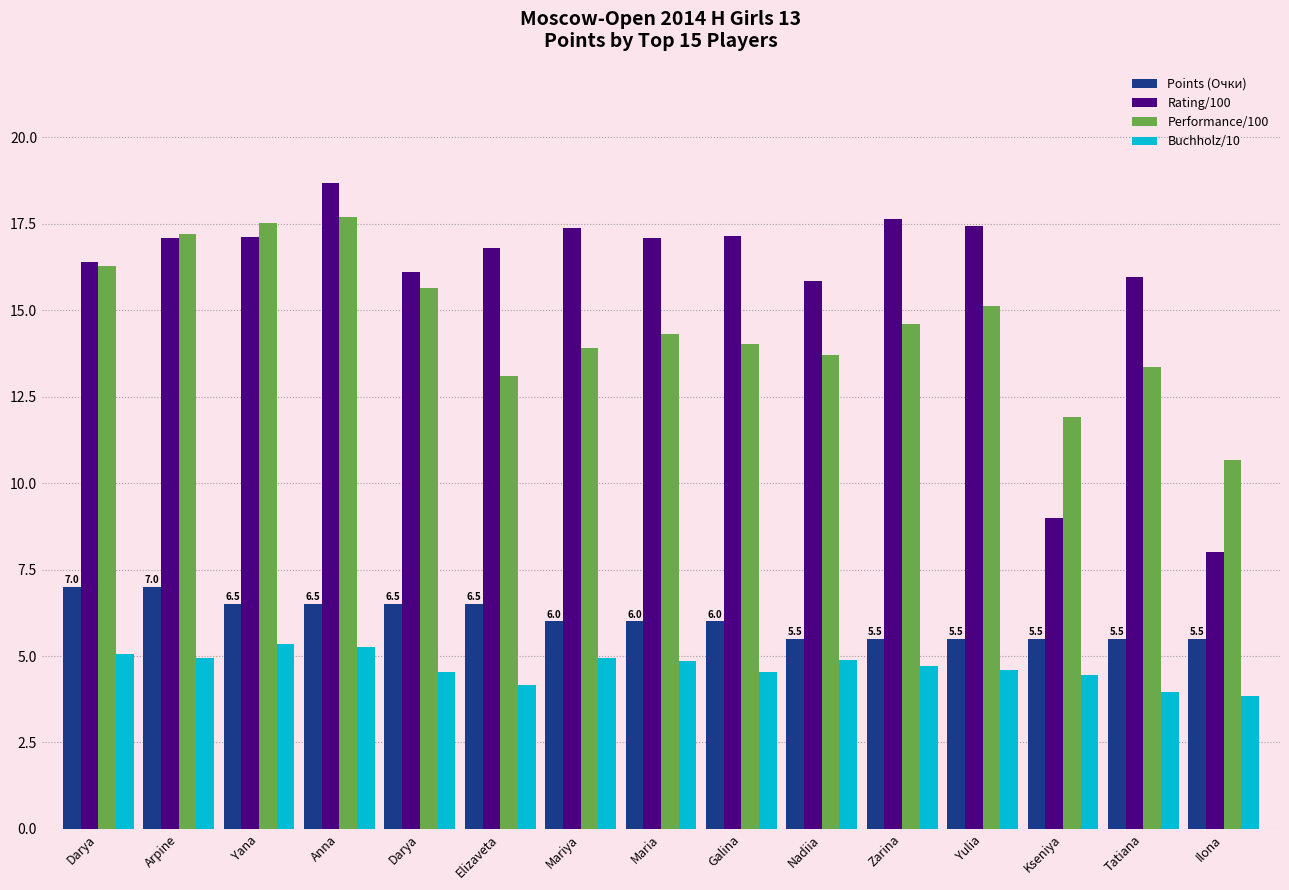

Which category has the lowest value across all series?

Ilona